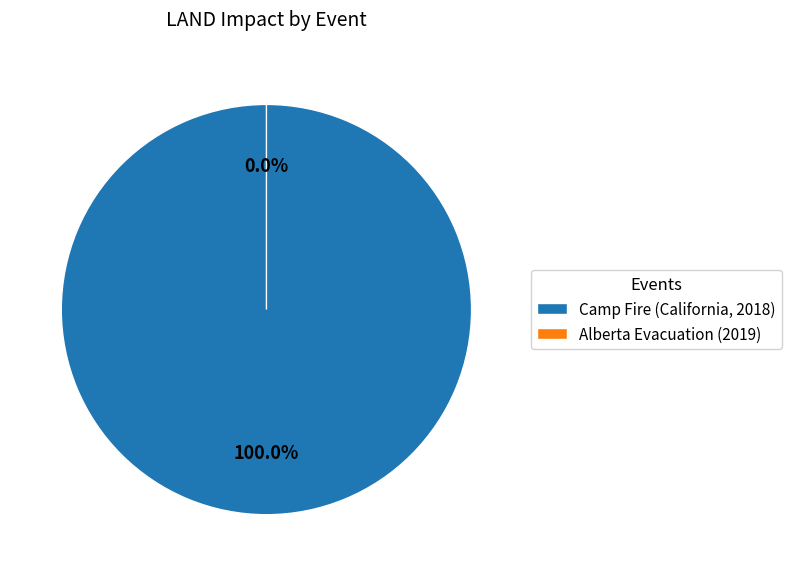

To the nearest percent, what is the difference between the largest and smallest slice percentages?

100%